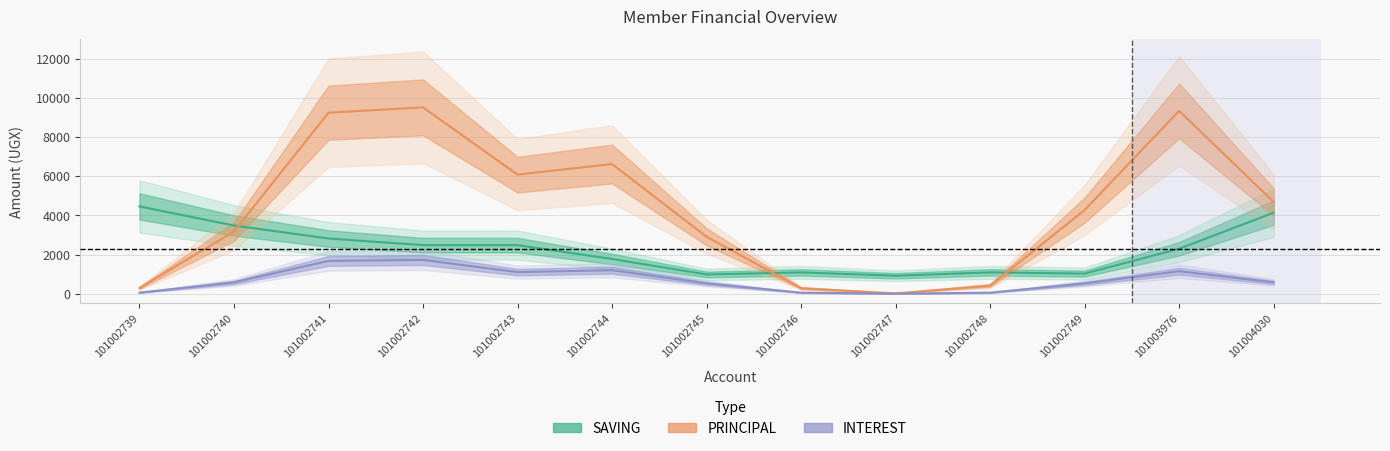

Where is the first local minimum for PRINCIPAL?

101002743